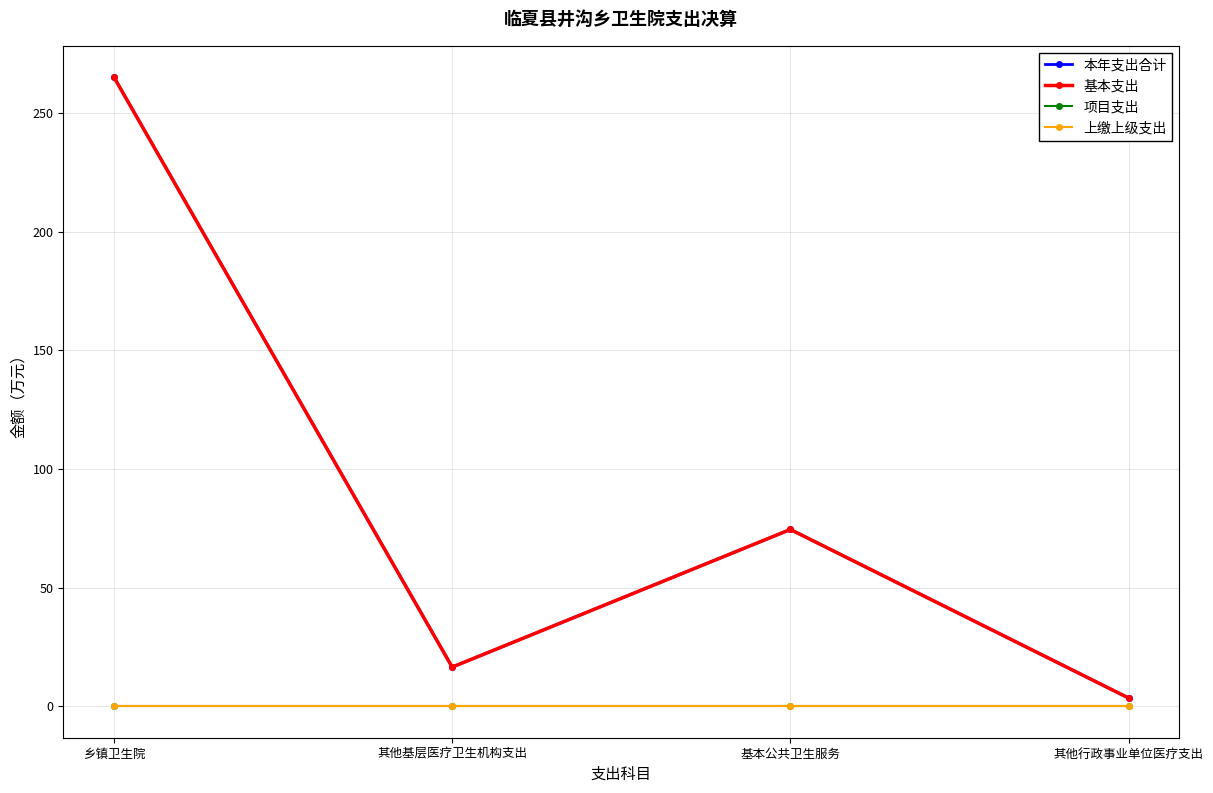

How many lines are shown in the chart?

4